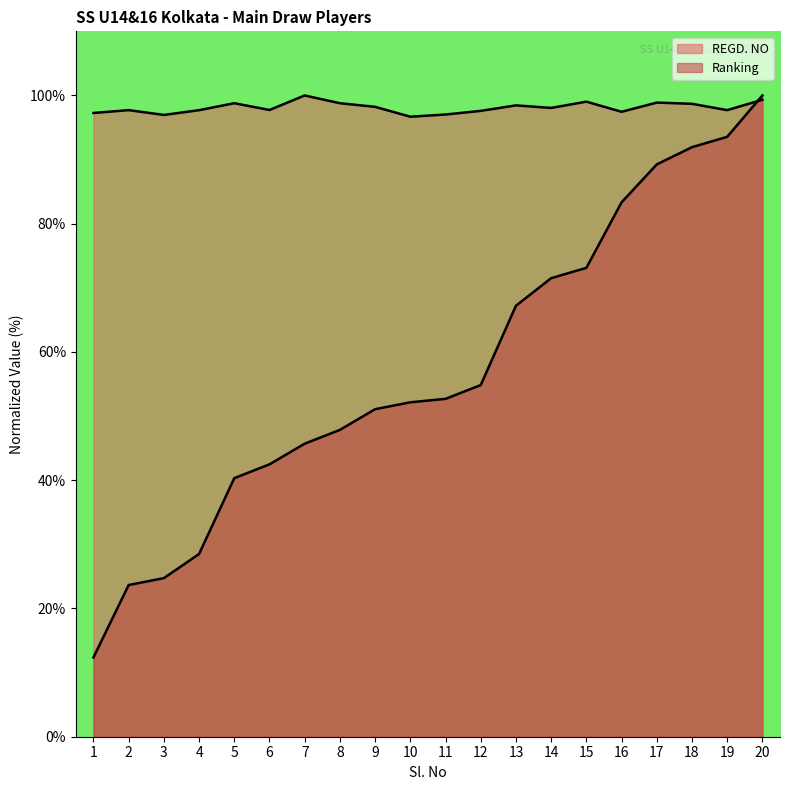

What is the sum of the Ranking values at 15 and 1?

85.5